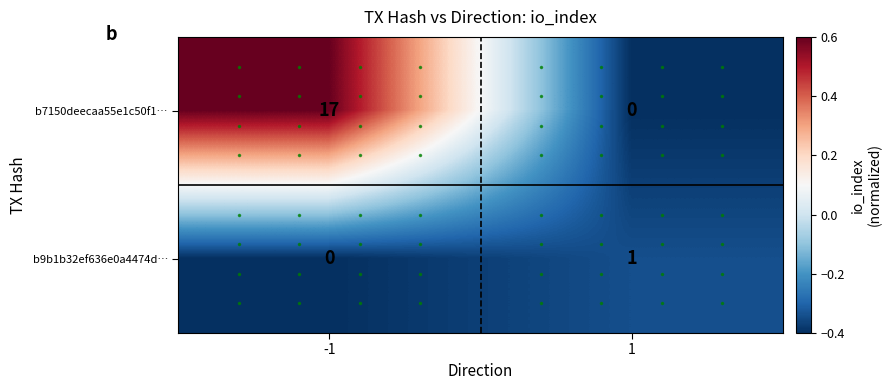

What is the maximum value shown in the chart?

17